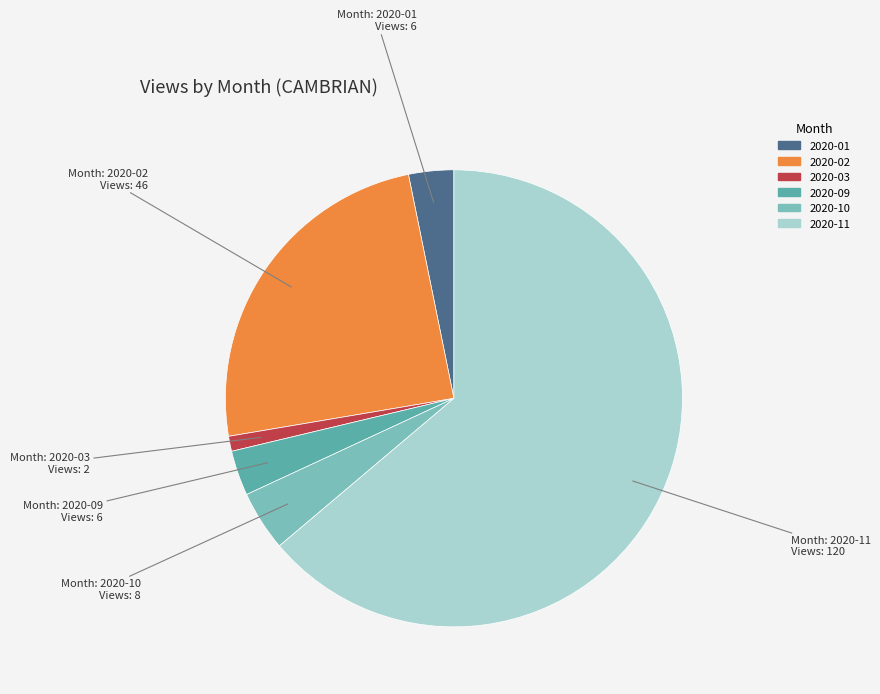

Do 2020-01 and 2020-10 together represent more than half of the pie?

No